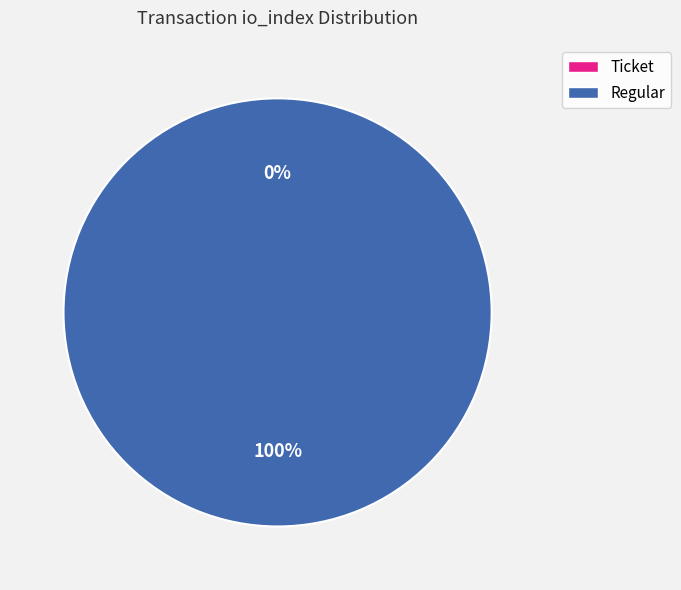

What portion of the pie excludes Ticket (io_index=0)?

100.0%